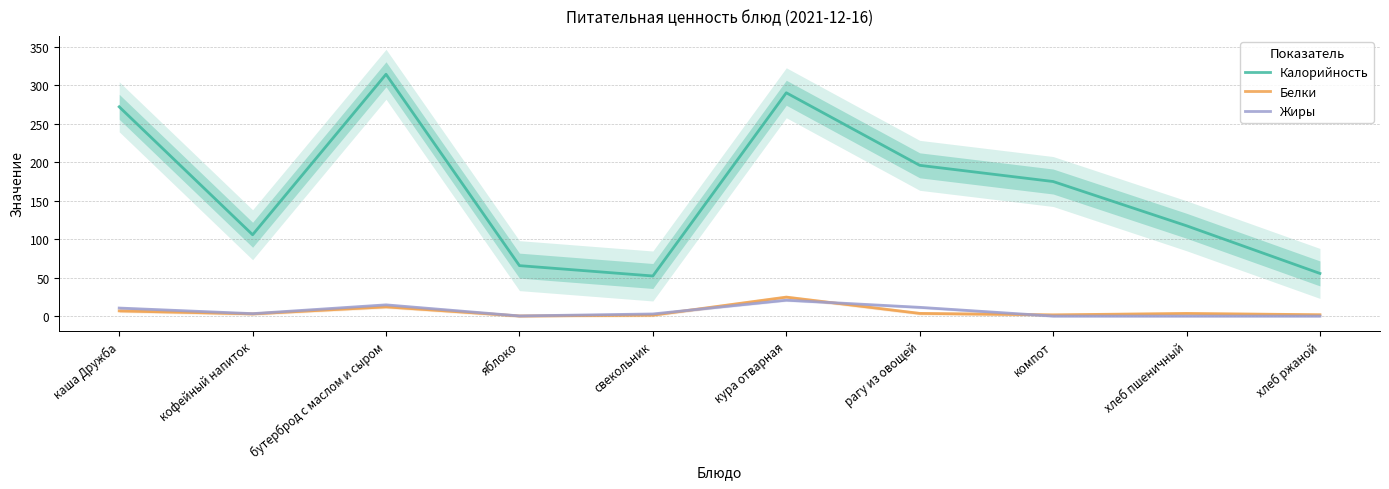

Reading right to left, list all the values displayed in this chart.

Калорийность: 55.7	117.5	174.9	195.9	290.0	52.4	65.8	314.0	105.9	271.8
Белки: 2.1	3.8	2.0	3.9	25.0	1.6	0.6	12.3	3.2	7.1
Жиры: 0.4	0.4	0.4	11.7	21.0	3.1	0.6	14.9	3.5	10.8